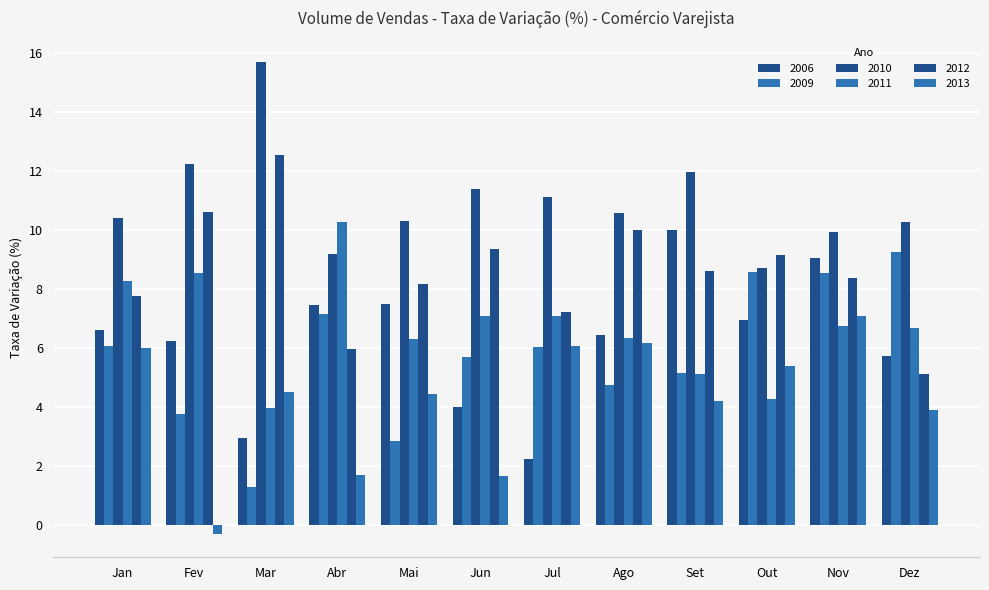

What is the label of the 3rd bar from the left?

Mar